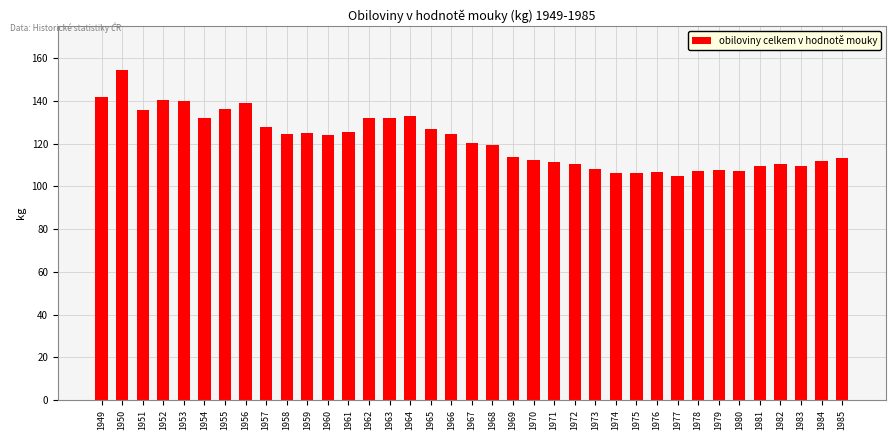

What is the sum of all values?

4488.7